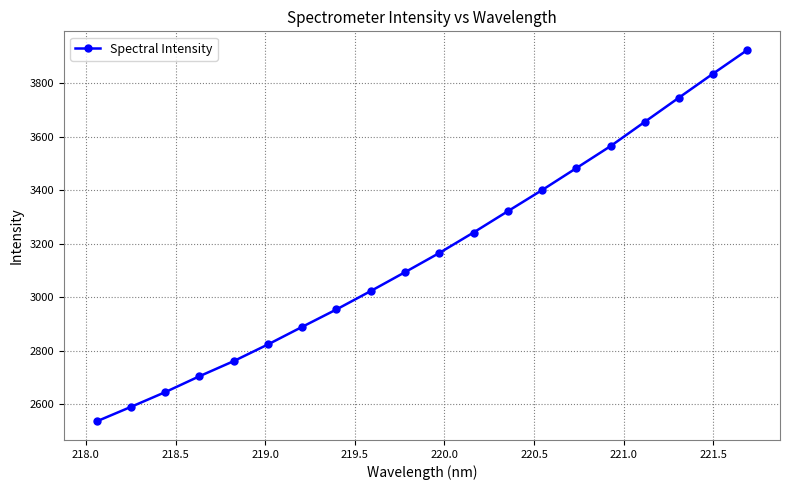

What is the maximum value shown in the chart?

3924.1